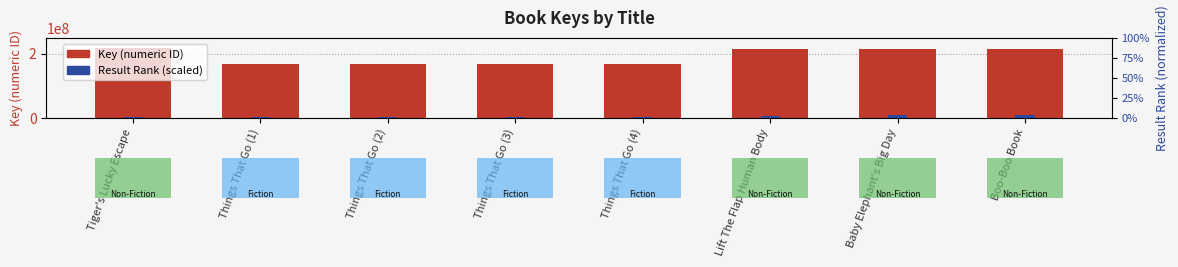

The value of Key at Things That Go (2) is 300320125. True or false?

False